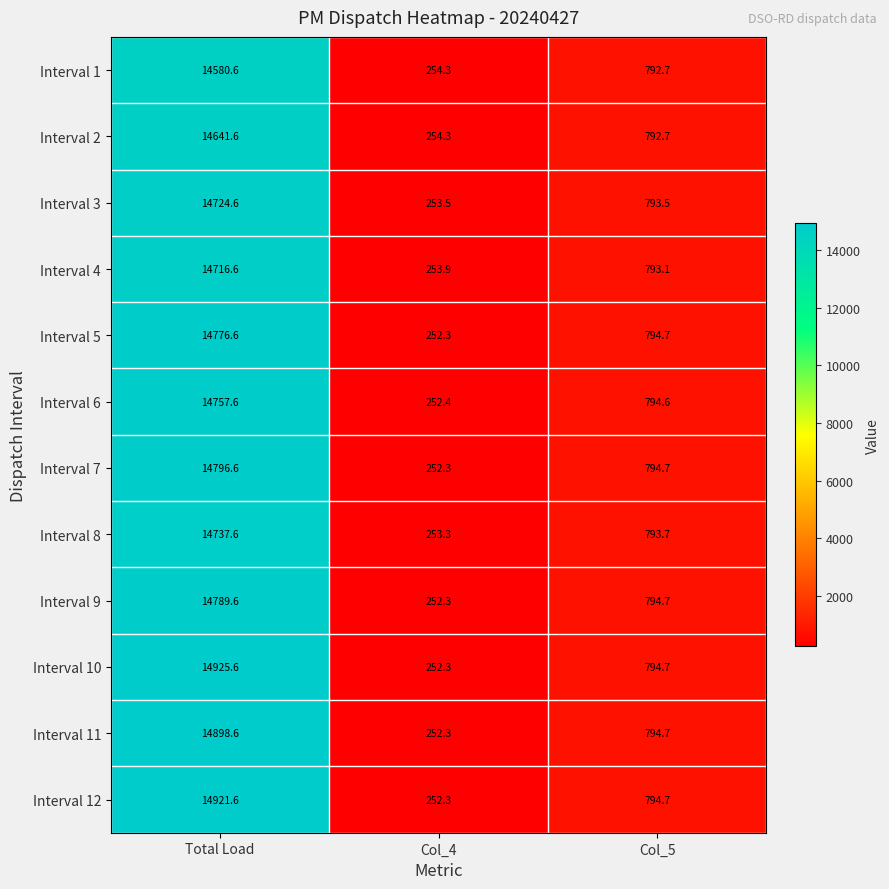

What is the difference between the highest and lowest values at Total Load?

345.0